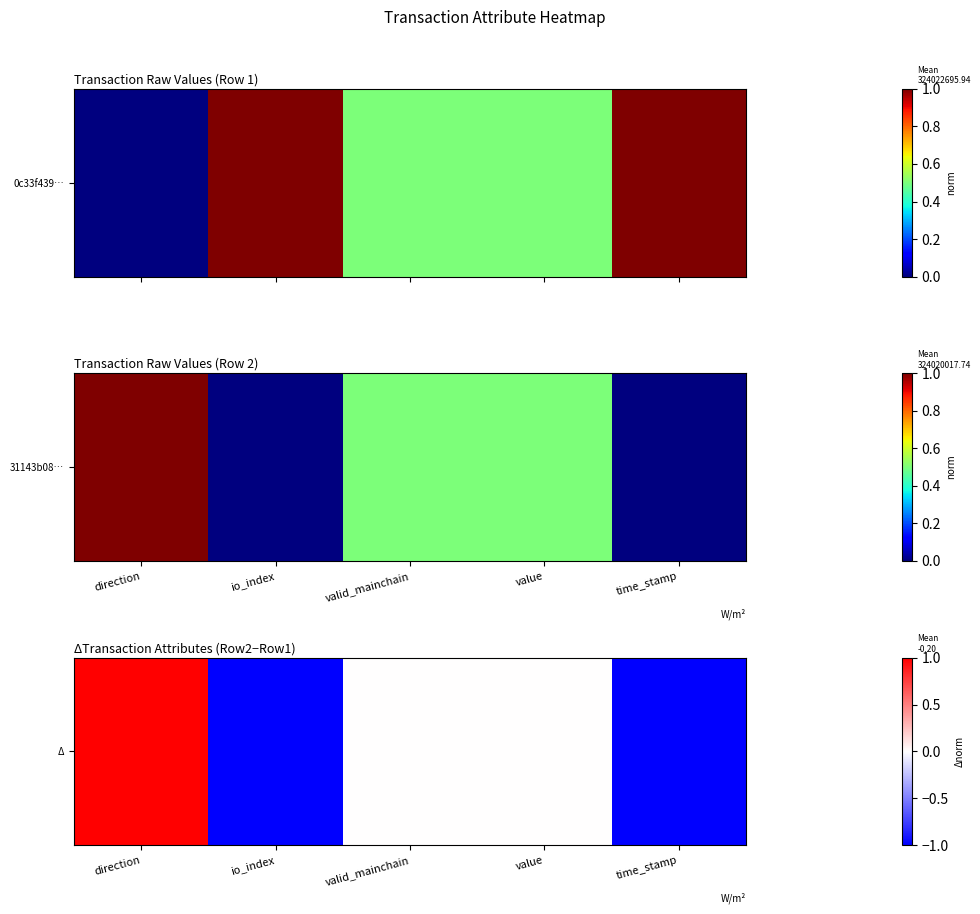

Is it true that the value at value is 0?

True